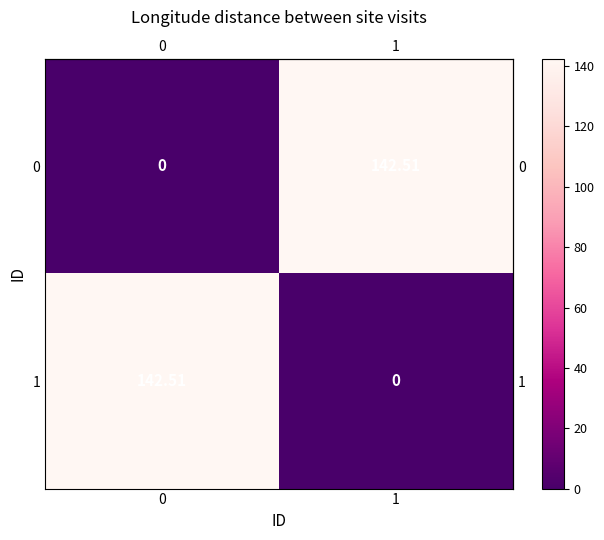

How many values in the 0 series are below 142?

1